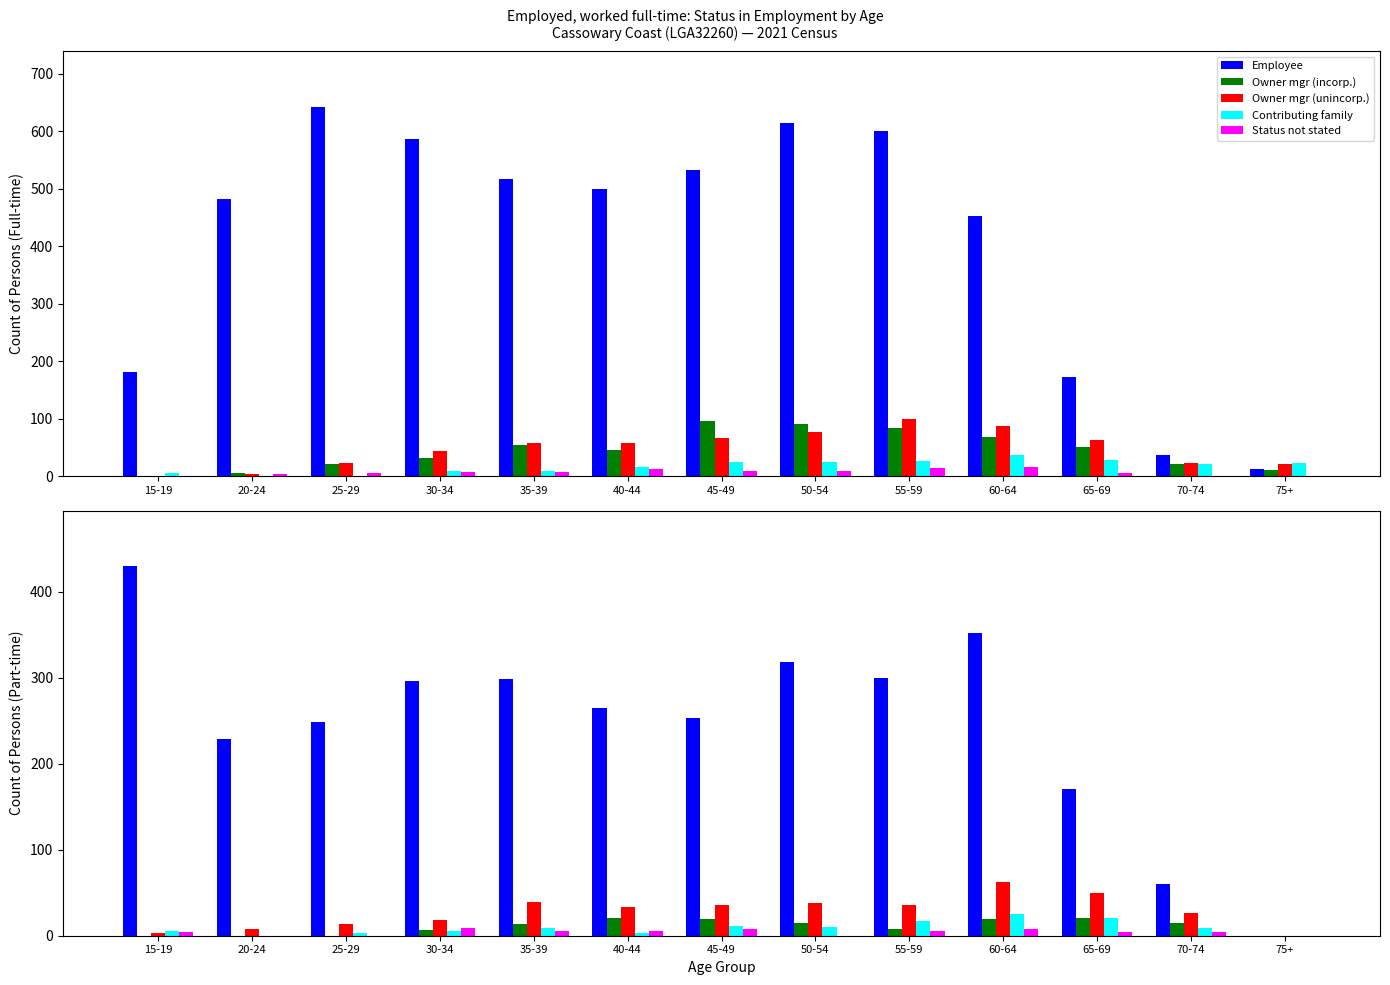

How many categories are shown in the chart?

13